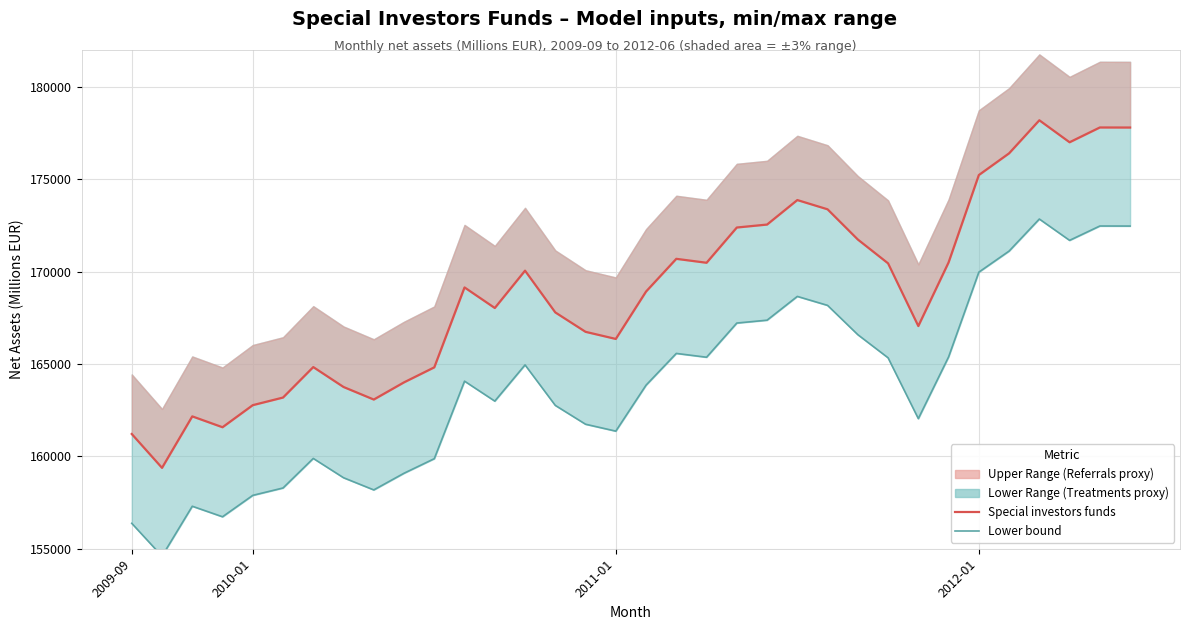

Reading left to right, transcribe all the data shown in this chart.

Special investors funds (Millions EUR): 161212.0	159379.0	162166.0	161578.0	162773.0	163185.0	164835.0	163757.0	163077.0	164008.0	164820.0	169147.0	168033.0	170054.0	167794.0	166743.0	166358.0	168924.0	170695.0	170482.0	172390.0	172550.0	173877.0	173376.0	171741.0	170450.0	167056.0	170499.0	175230.0	176406.0	178196.0	177005.0	177806.0	177803.0
Lower bound: 156375.6	154597.6	157301.0	156730.7	157889.8	158289.4	159889.9	158844.3	158184.7	159087.8	159875.4	164072.6	162992.0	164952.4	162760.2	161740.7	161367.3	163856.3	165574.1	165367.5	167218.3	167373.5	168660.7	168174.7	166588.8	165336.5	162044.3	165384.0	169973.1	171113.8	172850.1	171694.9	172471.8	172468.9